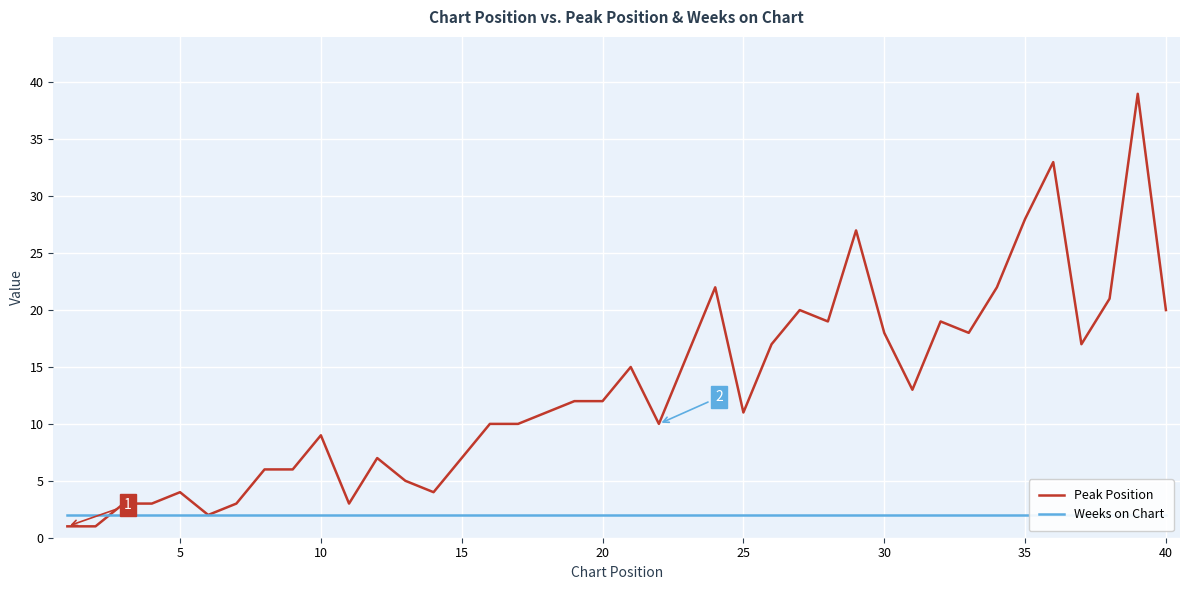

What is the value of the Peak Position point at the 17th from the left?

10